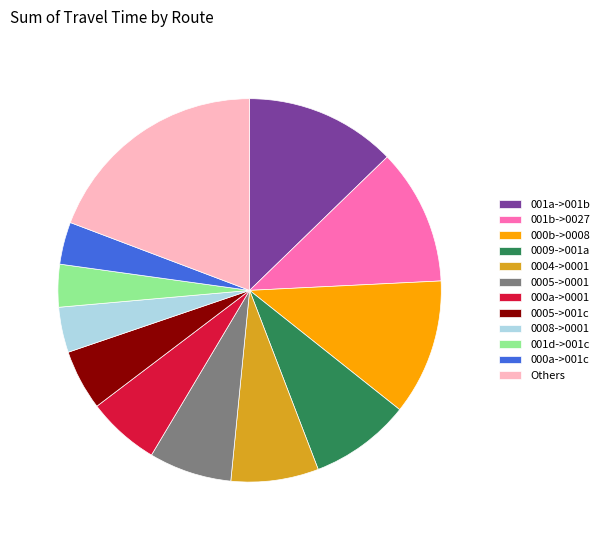

Is the sum of 001b->0027 and 0009->001a greater than half?

No